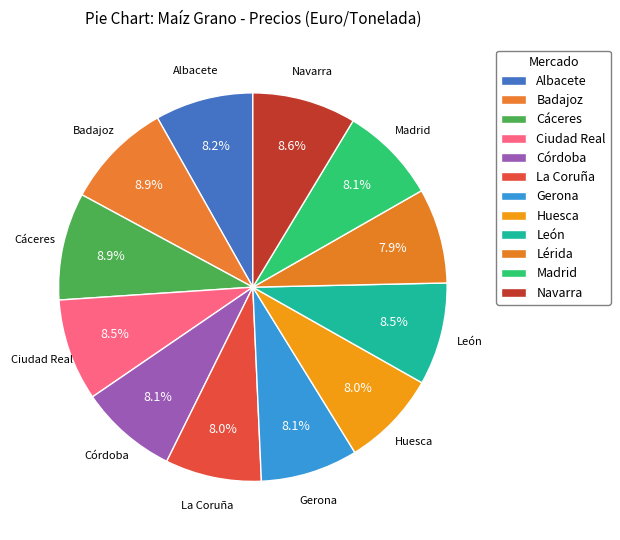

What is the change in value from Ciudad Real to Navarra?

+3.2